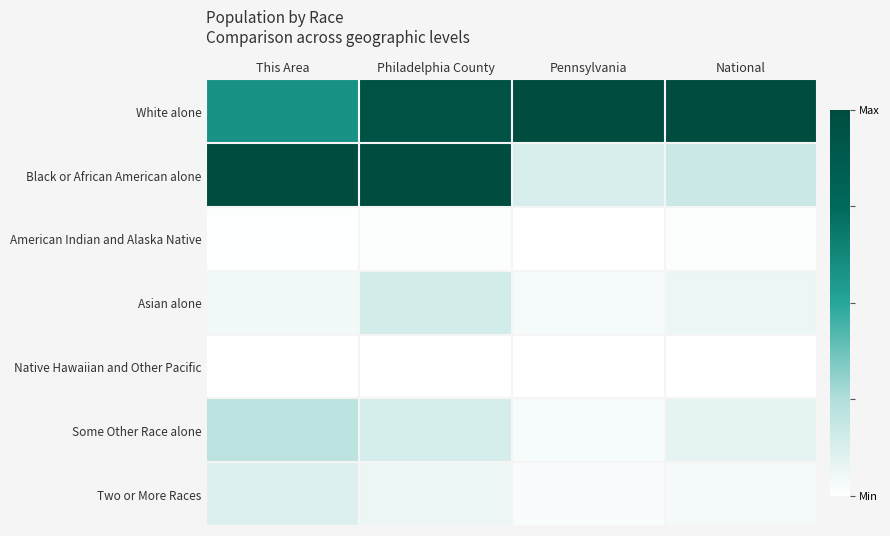

Rank the series at National from lowest to highest value.

Native Hawaiian and Other Pacific, American Indian and Alaska Native, Two or More Races, Asian alone, Some Other Race alone, Black or African American alone, White alone